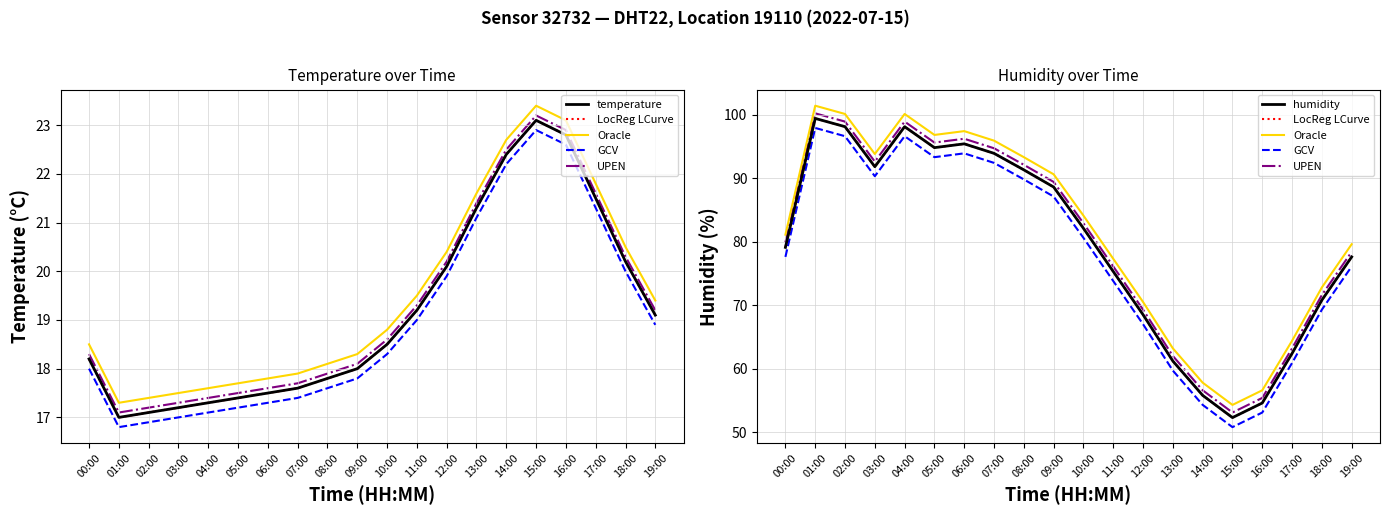

Reading right to left, list all the values displayed in this chart.

temperature: 19.1	20.2	21.5	22.8	23.1	22.4	21.3	20.1	19.2	18.5	18.0	17.8	17.6	17.5	17.4	17.3	17.2	17.1	17.0	18.2
LocReg LCurve: 77.6	70.8	62.4	54.6	52.3	55.8	61.2	68.5	75.3	82.1	88.6	91.3	93.9	95.4	94.8	98.1	91.8	98.1	99.4	79.1
Oracle: 79.6	72.8	64.4	56.6	54.3	57.8	63.2	70.5	77.3	84.1	90.6	93.3	95.9	97.4	96.8	100.1	93.8	100.1	101.4	81.1
GCV: 76.1	69.3	60.9	53.1	50.8	54.3	59.7	67.0	73.8	80.6	87.1	89.8	92.4	93.9	93.3	96.6	90.3	96.6	97.9	77.6
UPEN: 78.4	71.6	63.2	55.4	53.1	56.6	62.0	69.3	76.1	82.9	89.4	92.1	94.7	96.2	95.6	98.9	92.6	98.9	100.2	79.9
humidity: 77.6	70.8	62.4	54.6	52.3	55.8	61.2	68.5	75.3	82.1	88.6	91.3	93.9	95.4	94.8	98.1	91.8	98.1	99.4	79.1